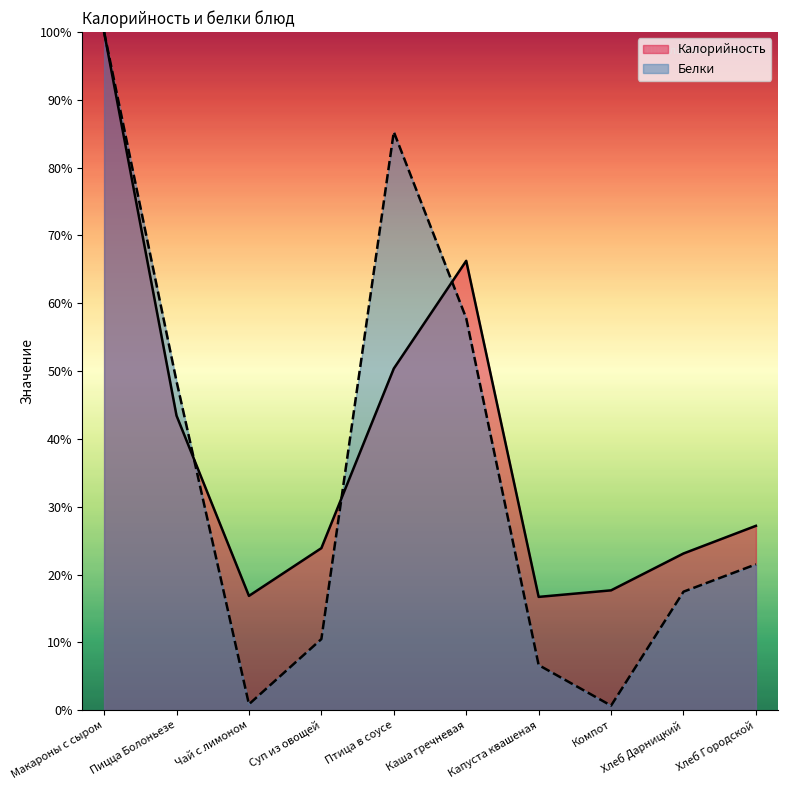

Is it true that Калорийность equals 100.0 at Макароны с сыром?

True